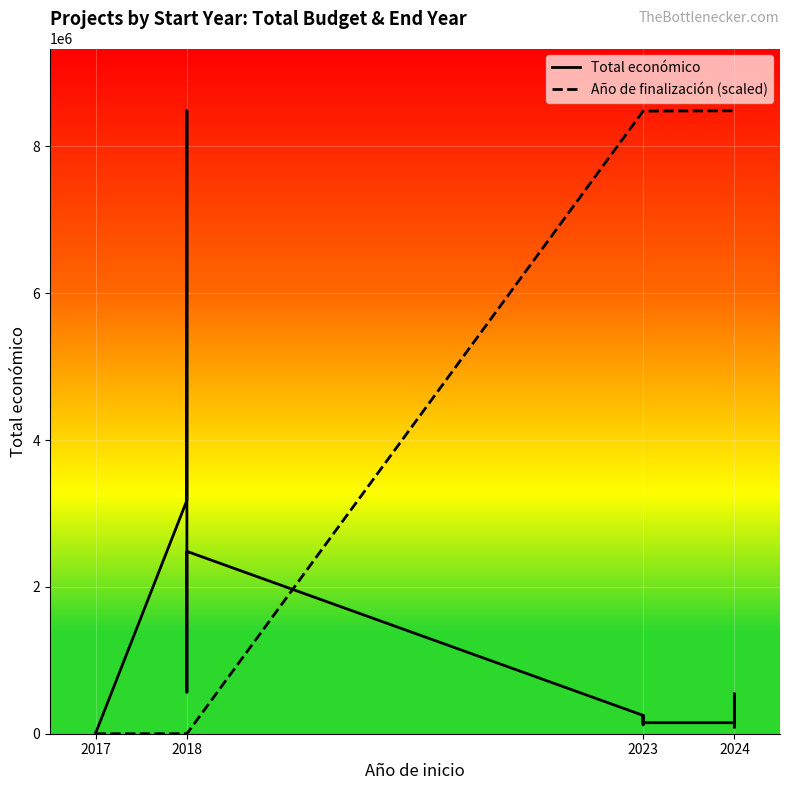

The Total económico series shows 1053399.8 at 2018. True or false?

False